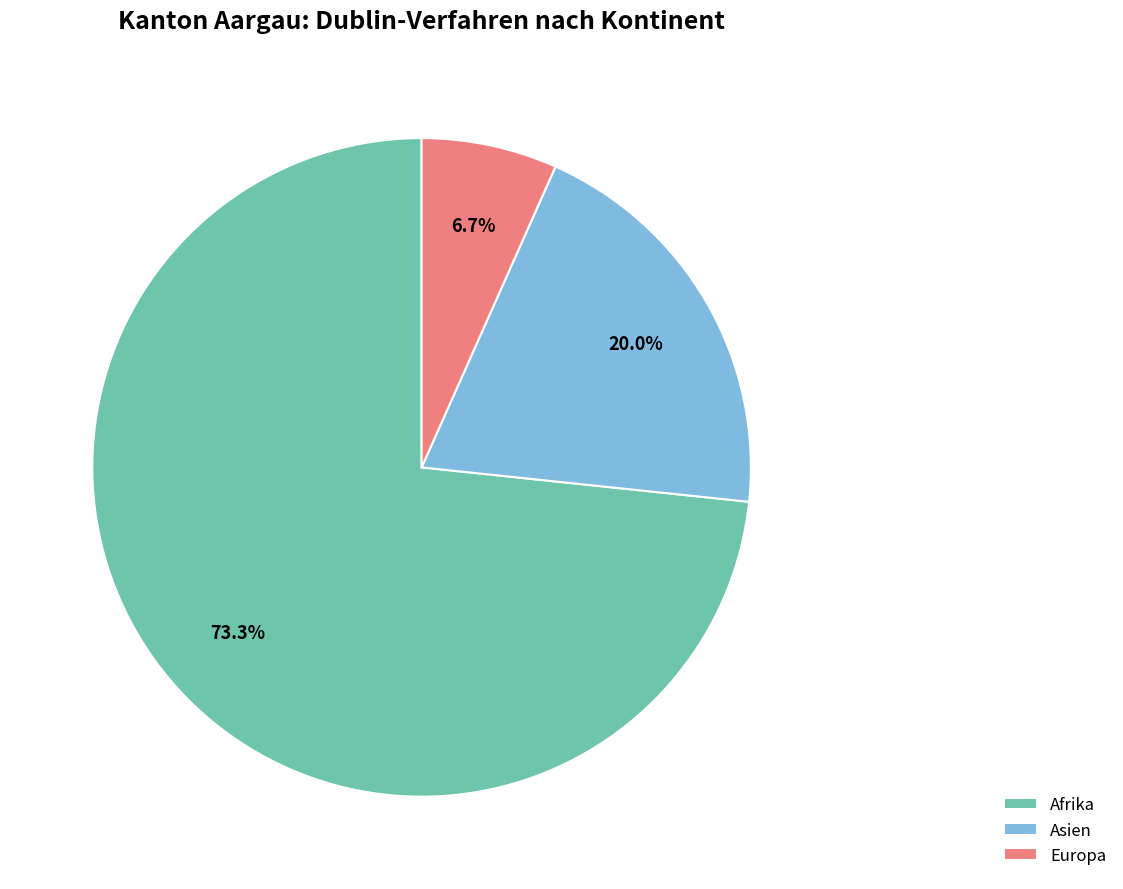

Rank the categories by value from lowest to highest.

Europa, Asien, Afrika